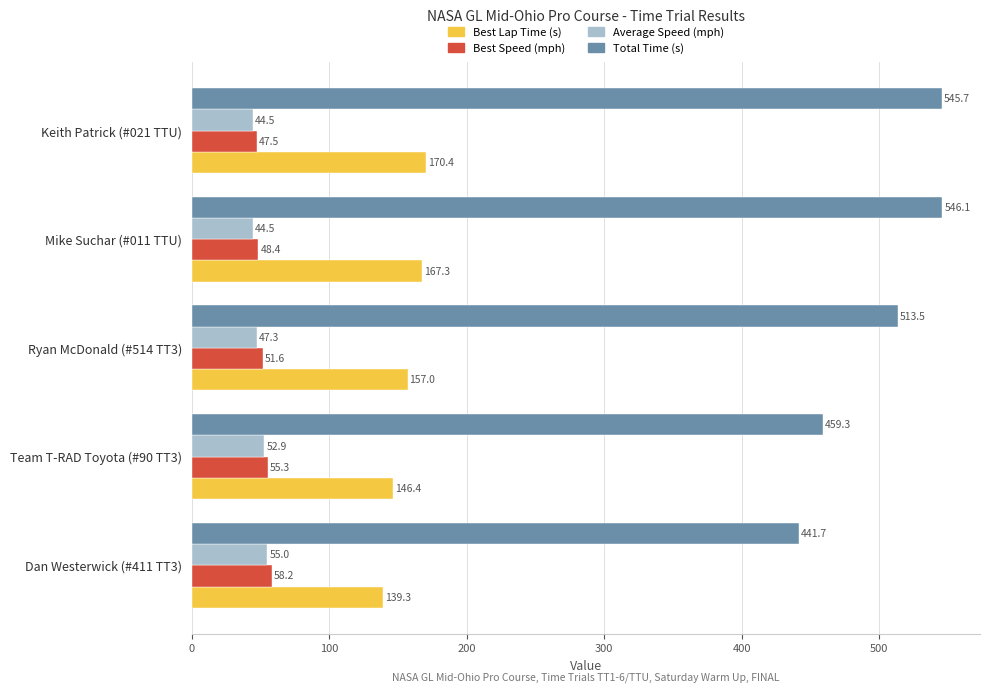

Which series has the widest spread of values?

Total Time (s)